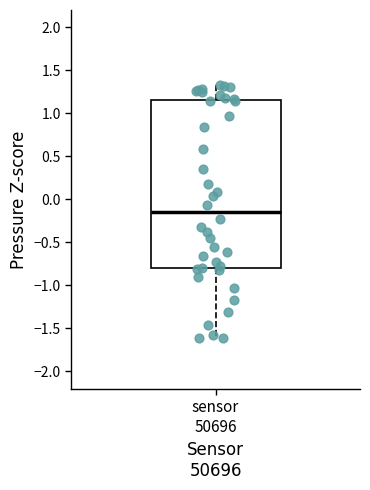

Where does the median line of the box for sensor 50696 sit on the y-axis? The values are not printed on the chart, so give them approximately, as read against the axis.

-0.15